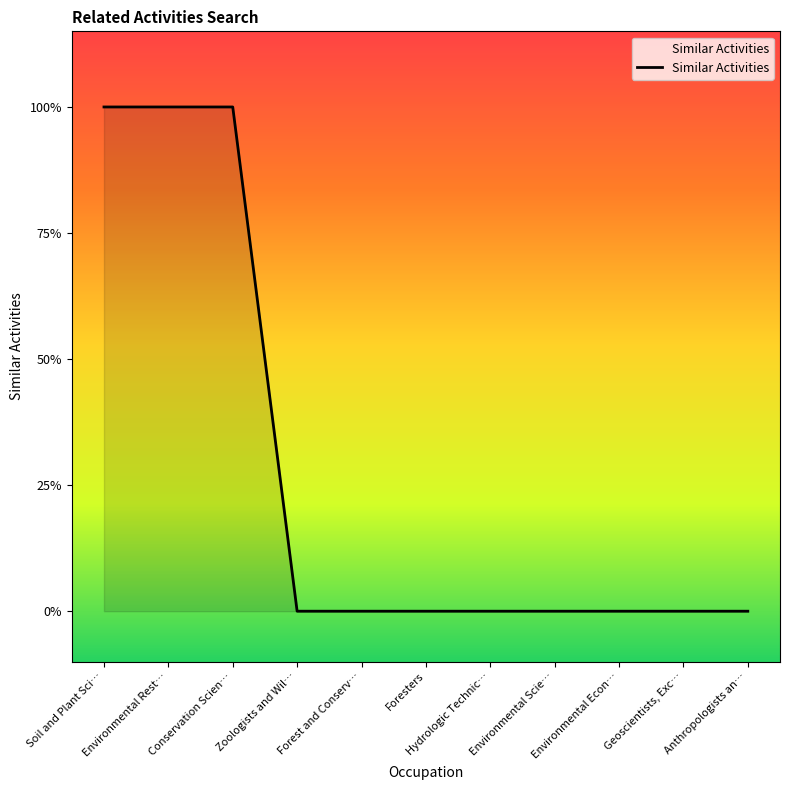

Does the chart have visible grid lines?

No